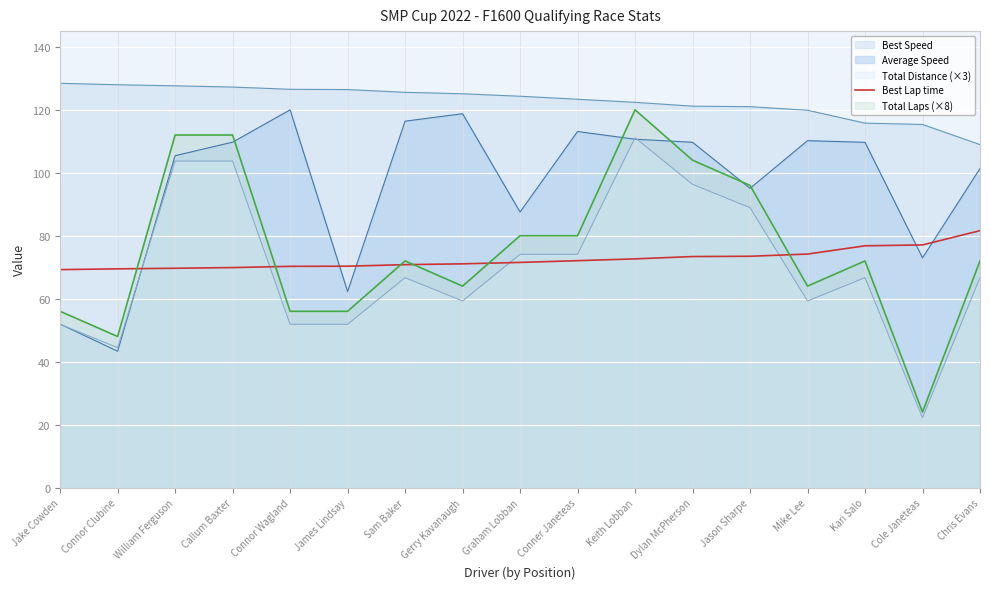

Where is the data nearest to the value 75?

Mike Lee